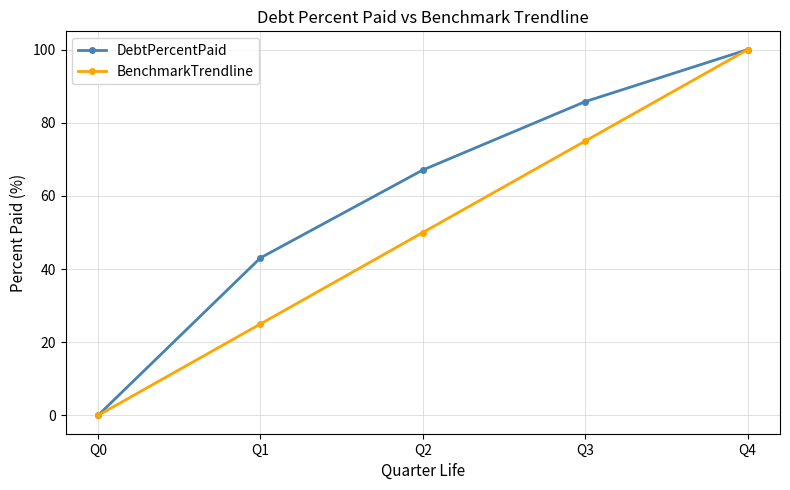

At Q1, list the series in order from smallest to largest.

BenchmarkTrendline, DebtPercentPaid